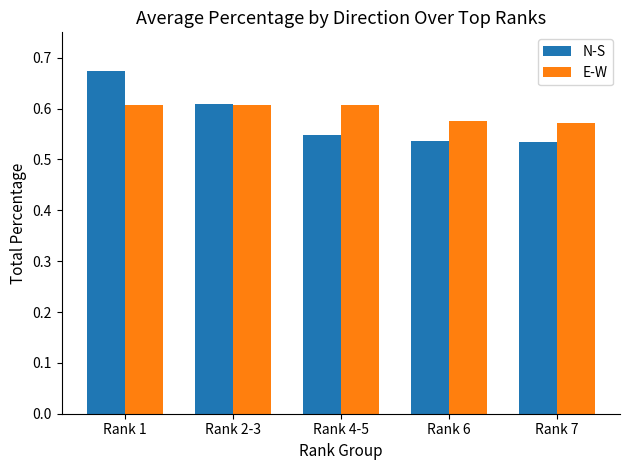

Rank the series by their average value, from lowest to highest.

N-S, E-W